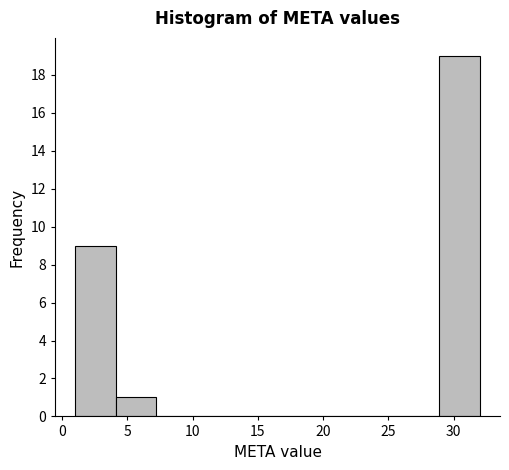

How tall is the bar that spans 1.0 to 4.1 on the x-axis? Neither the bar edges nor the heights are printed on the chart, so give them approximately, as read against the axes.

9